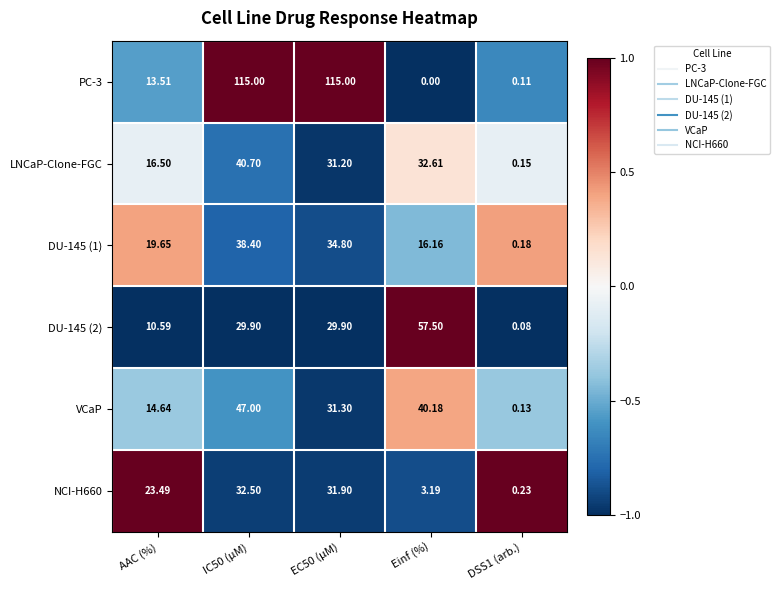

Count the number of data series in this chart.

6